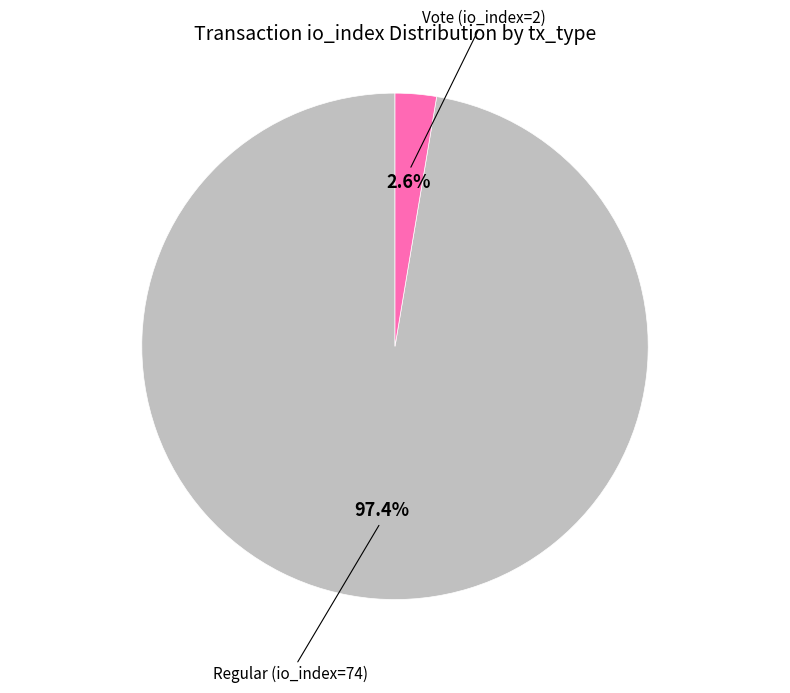

Is there a majority slice in this chart?

Yes